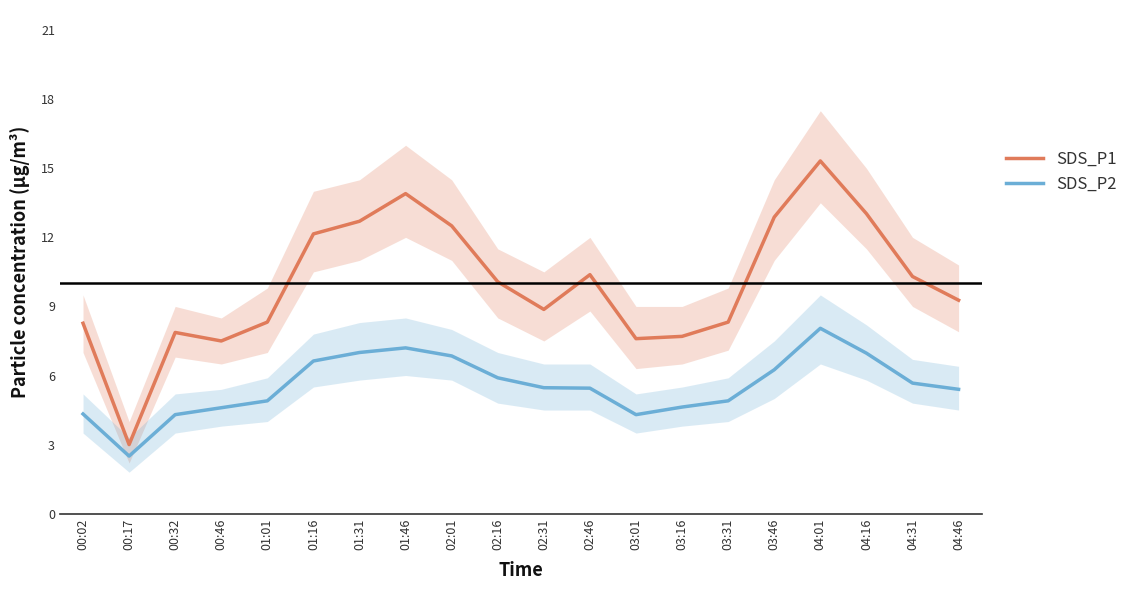

How many interior local valleys does the SDS_P1 series have?

4